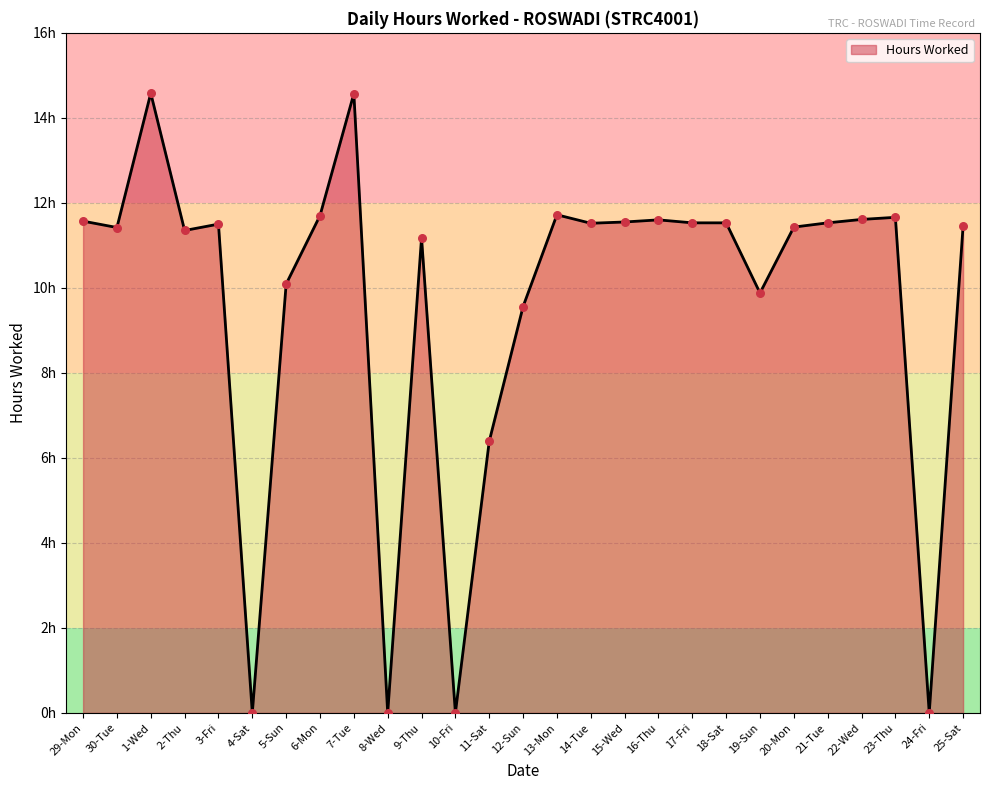

Between 12-Sun and 20-Mon, which is larger?

20-Mon